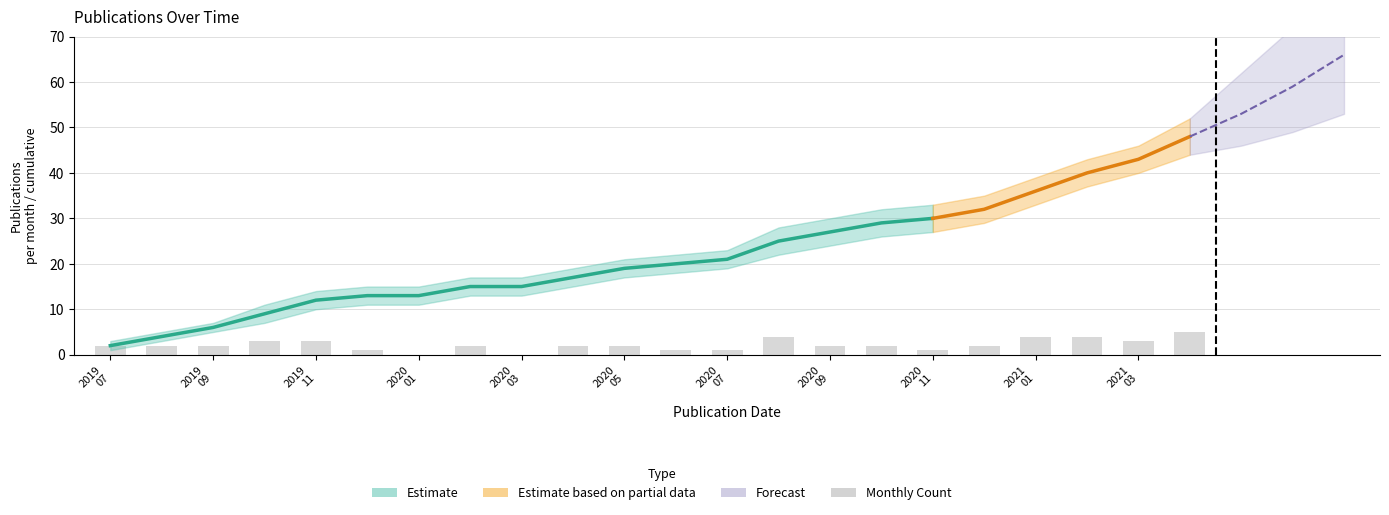

Reading left to right, what are all the values shown in this chart?

2	2	2	3	3	1	0	2	0	2	2	1	1	4	2	2	1	2	4	4	3	5